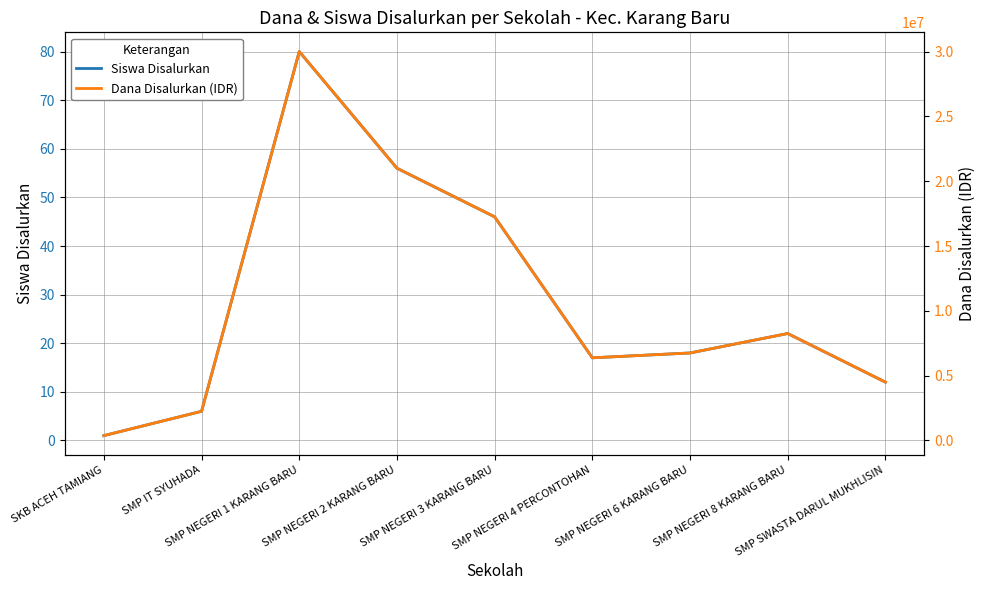

Is it true that Dana Disalurkan (IDR) equals 6750000 at SMP NEGERI 6 KARANG BARU?

True